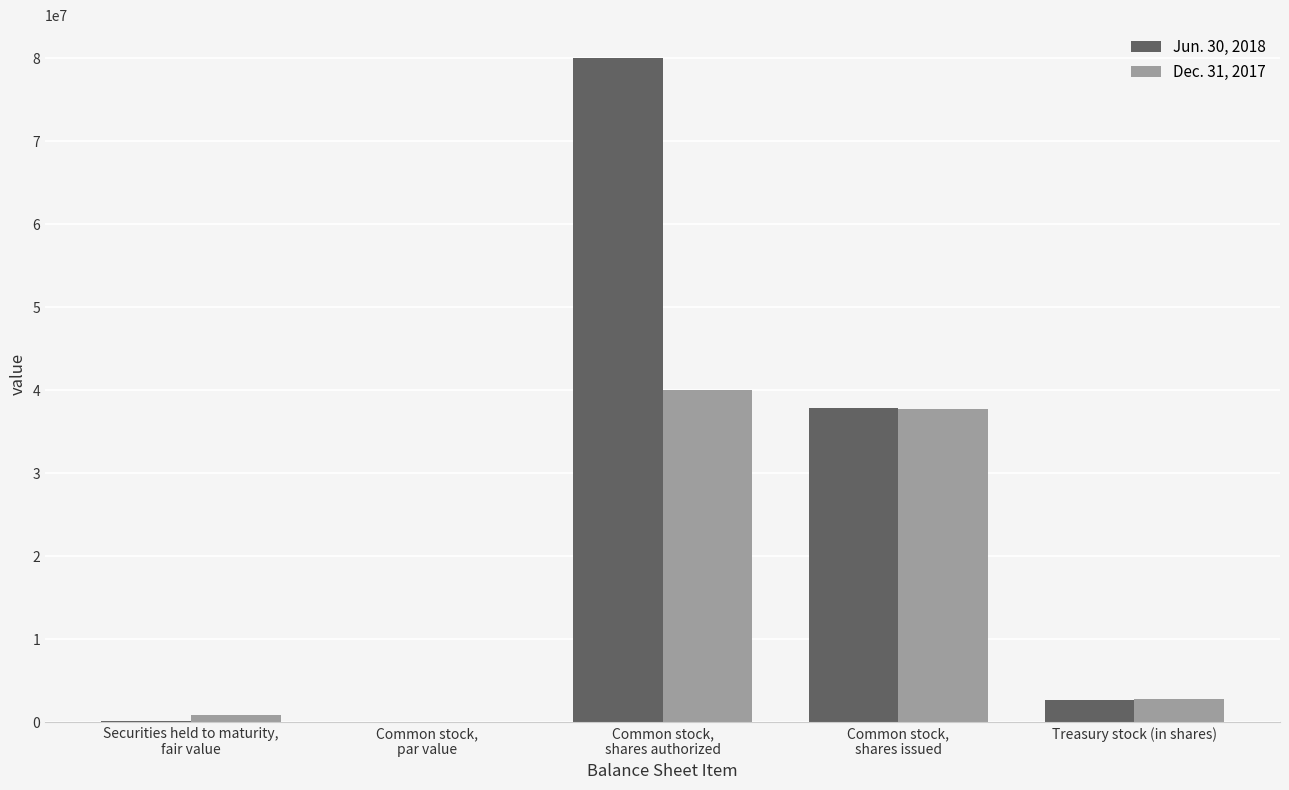

What is the highest value of the Dec. 31, 2017 series?

40000000.0